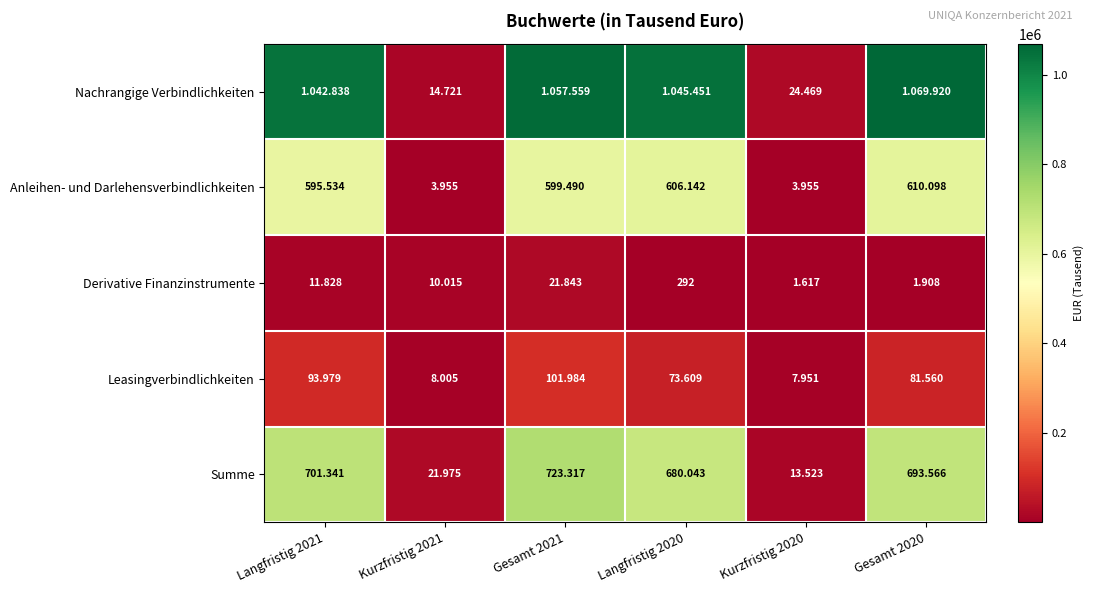

What is the average value of the Anleihen- und Darlehensverbindlichkeiten series?

403196